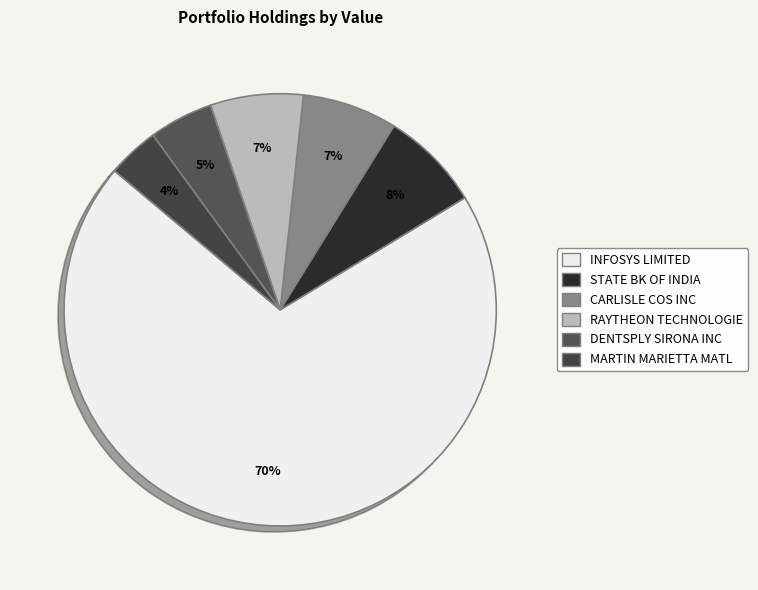

How many slices are in this pie chart?

6